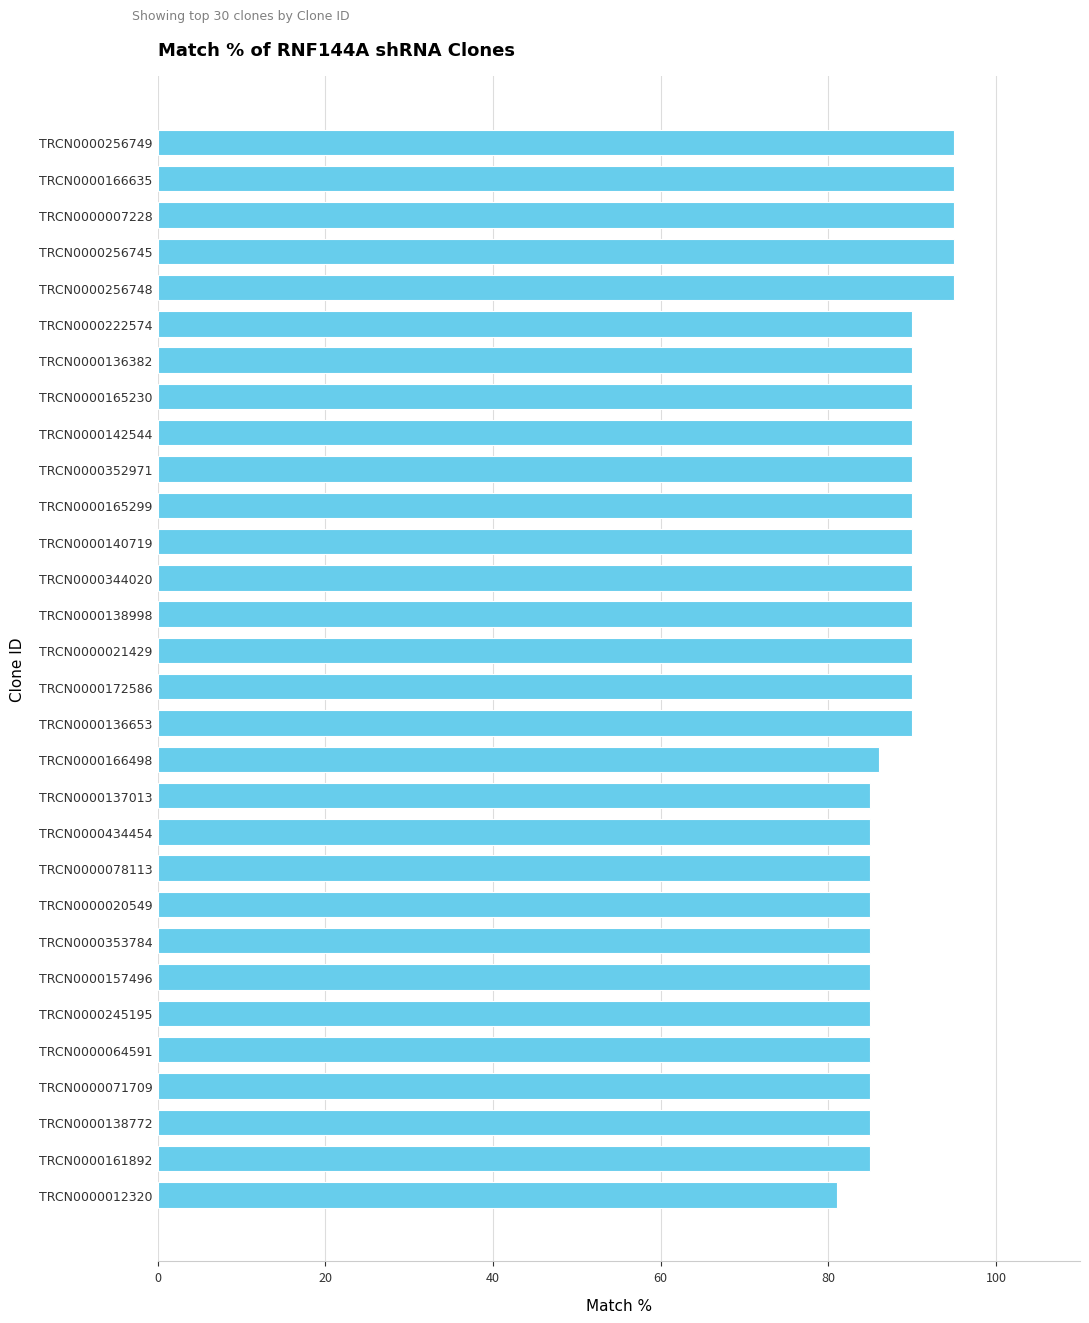

Reading bottom to top, transcribe all the data shown in this chart.

81	85	85	85	85	85	85	85	85	85	85	85	86	90	90	90	90	90	90	90	90	90	90	90	90	95	95	95	95	95